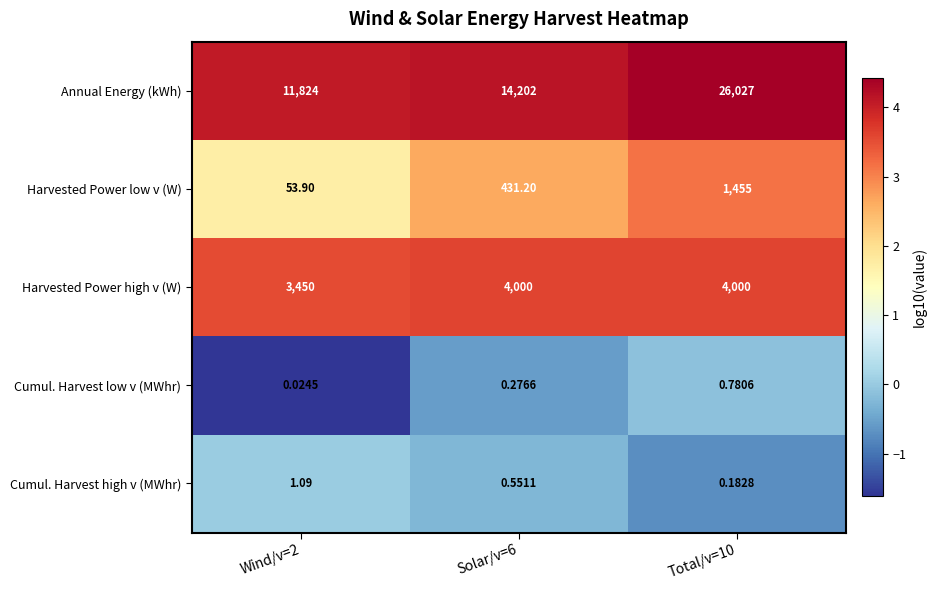

At Wind/v=2, list the series in order from smallest to largest.

Cumul. Harvest low v (MWhr), Cumul. Harvest high v (MWhr), Harvested Power low v (W), Harvested Power high v (W), Annual Energy (kWh)